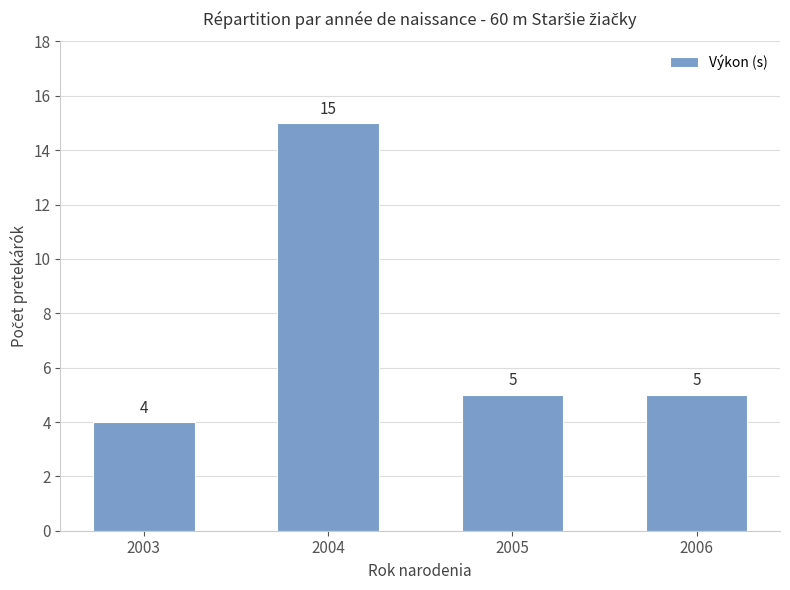

At which label does the data first exceed 5?

2004